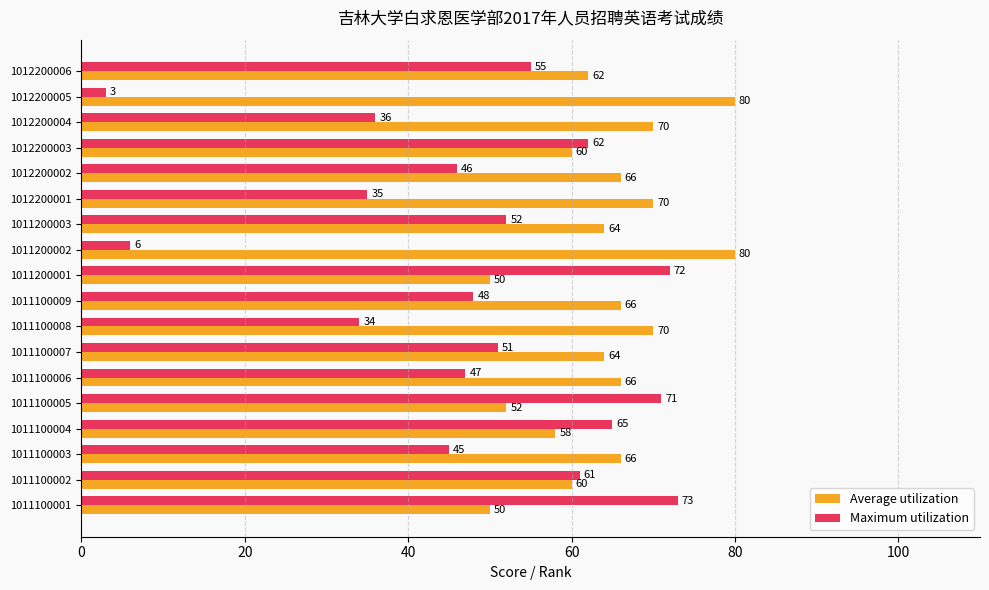

What is the average value of the Average utilization series?

64